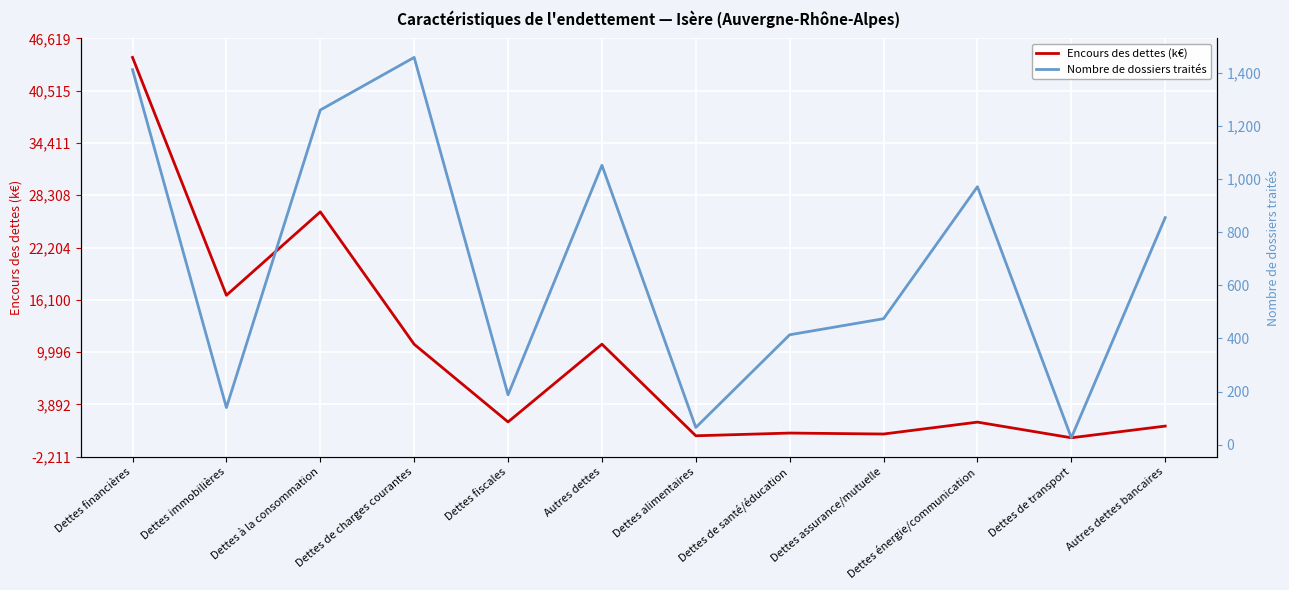

True or false: Encours des dettes (k€) has more than 0 interior local peaks.

True